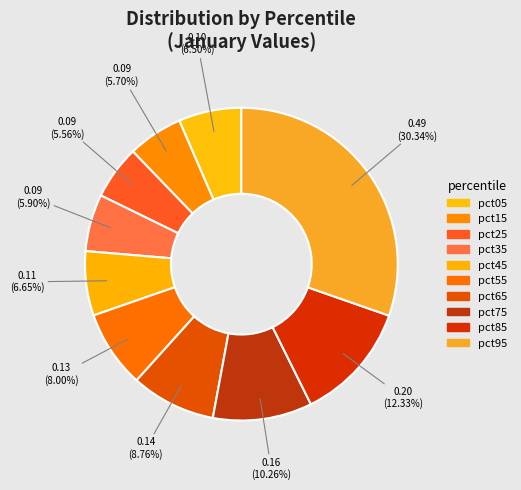

To the nearest percent, what portion does pct05 represent?

6%